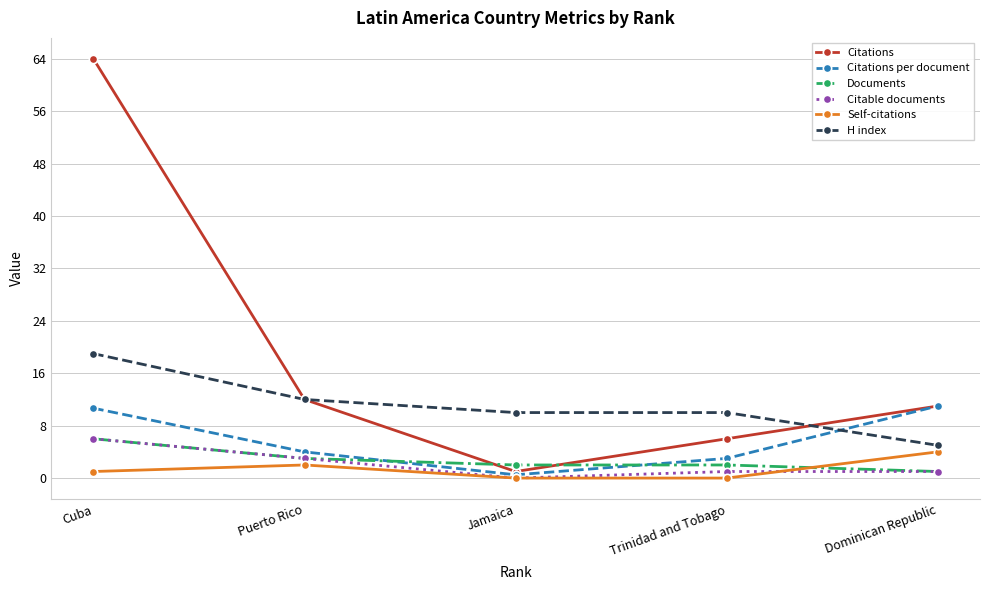

What are all the series names shown in the legend?

Citations, Citations per document, Documents, Citable documents, Self-citations, H index